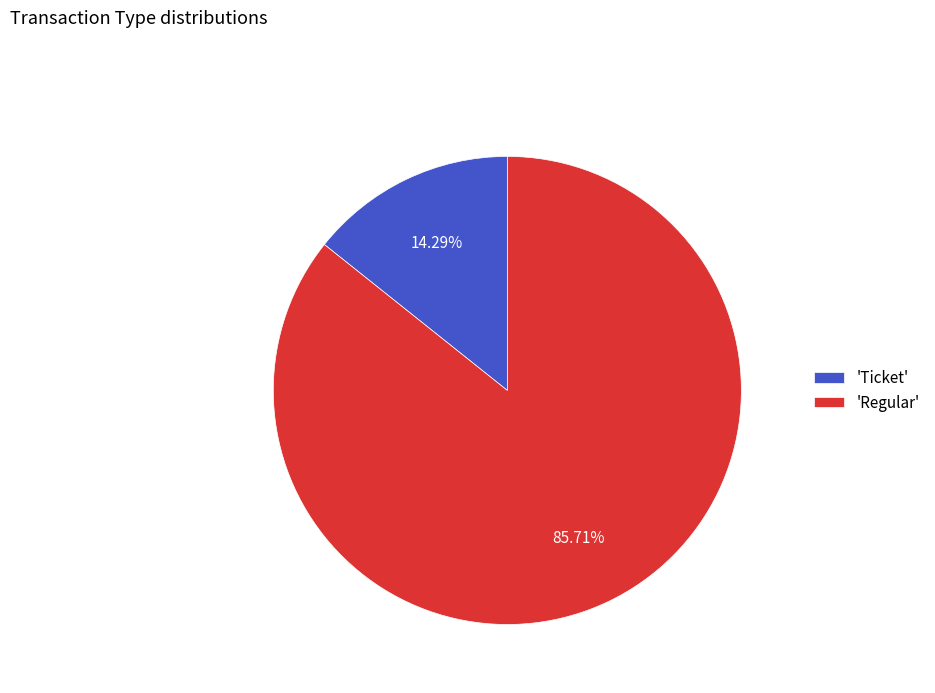

To the nearest percent, what is the difference between the largest and smallest slice percentages?

71%